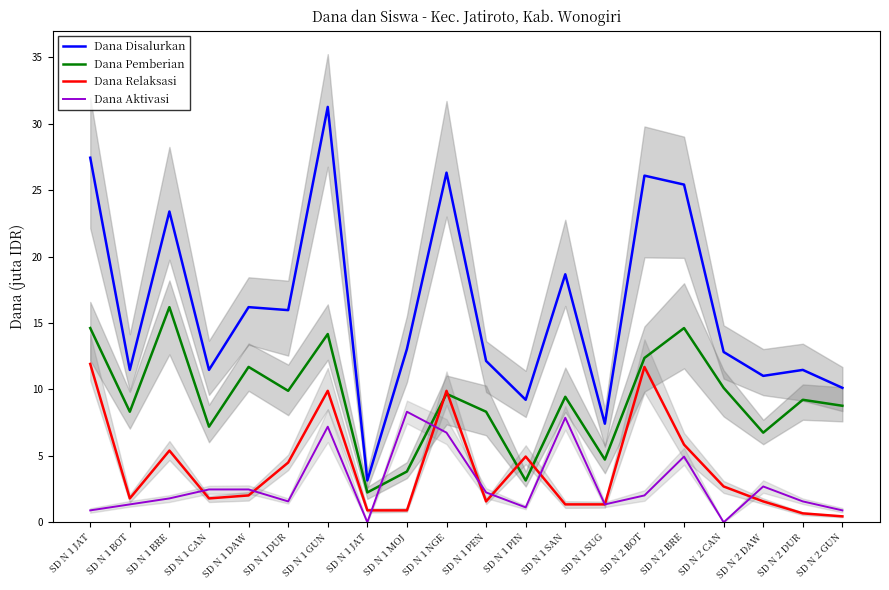

How many values in the Dana Disalurkan series are below 13?

10